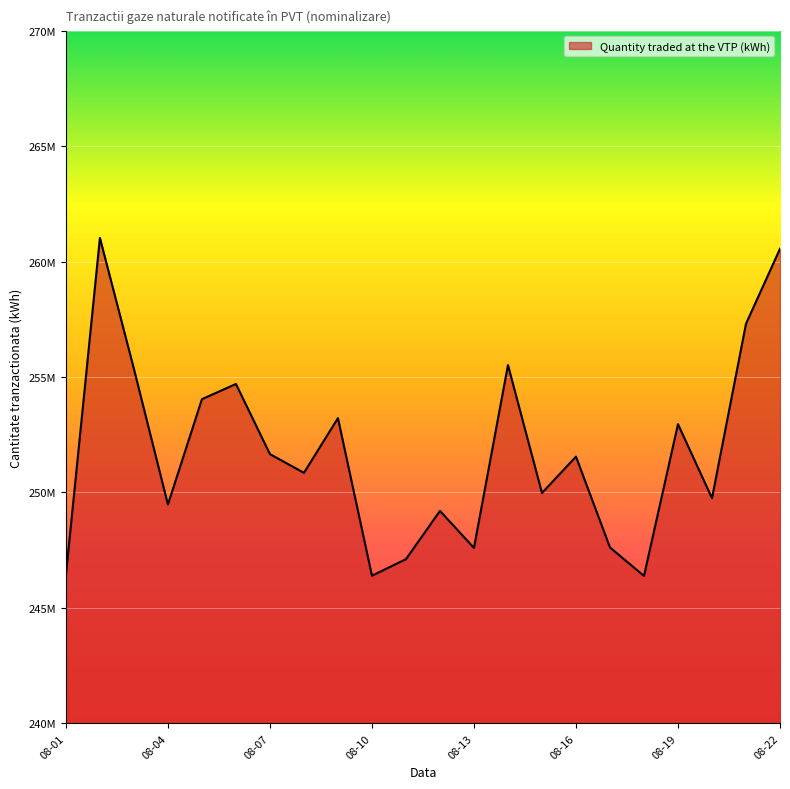

Rank the categories by value from highest to lowest.

2019-08-02, 2019-08-22, 2019-08-21, 2019-08-14, 2019-08-03, 2019-08-06, 2019-08-05, 2019-08-09, 2019-08-19, 2019-08-07, 2019-08-16, 2019-08-08, 2019-08-15, 2019-08-20, 2019-08-04, 2019-08-12, 2019-08-17, 2019-08-13, 2019-08-11, 2019-08-01, 2019-08-10, 2019-08-18